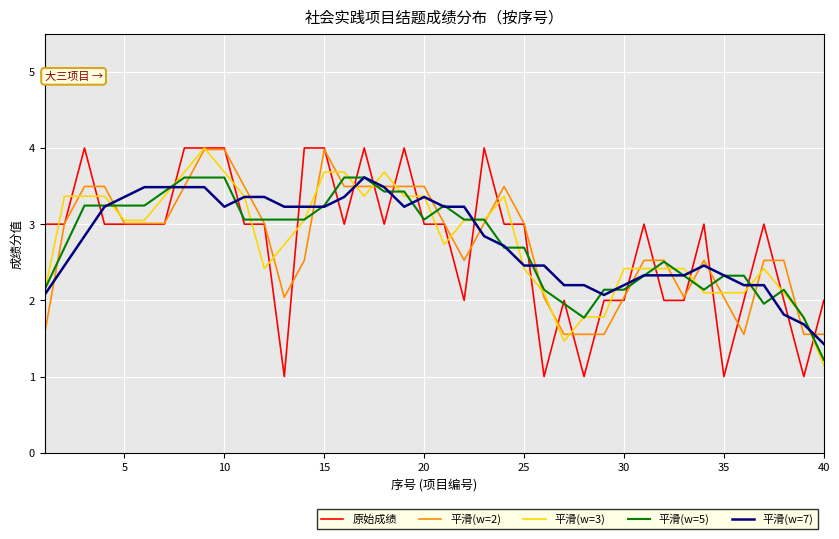

What is the highest value of the 原始成绩 series?

4.0